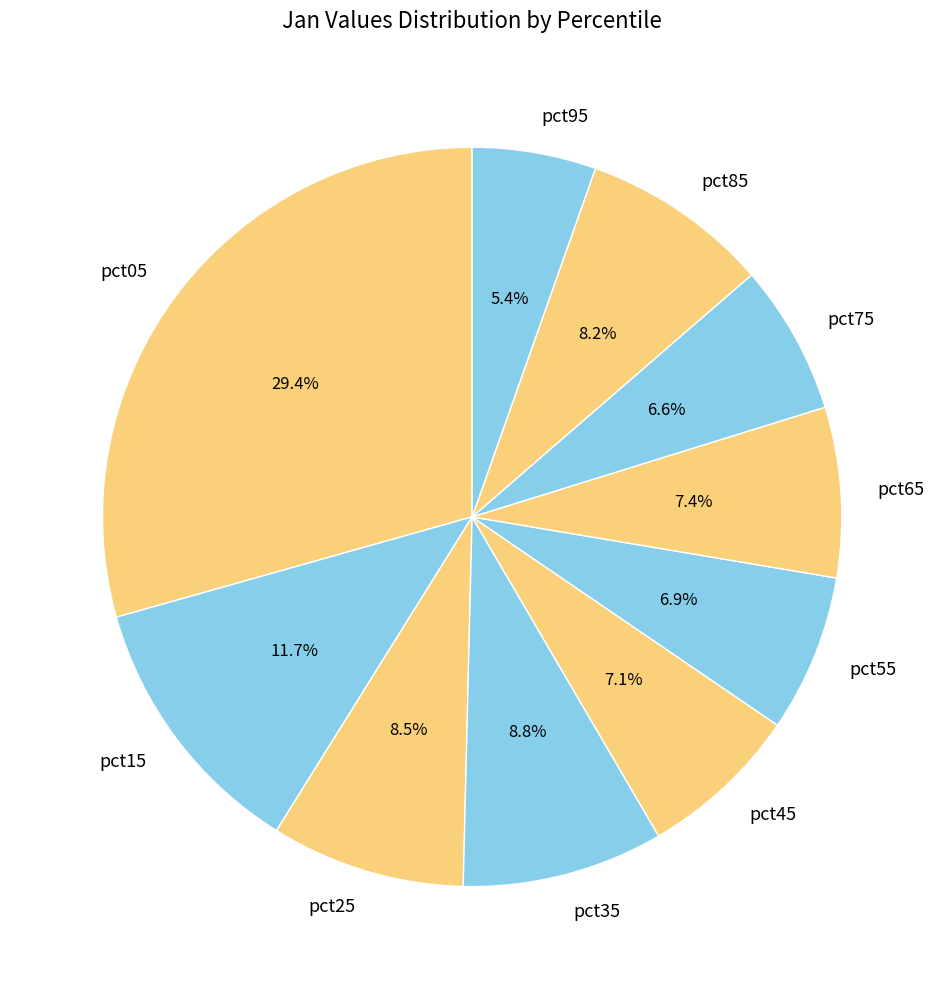

Is it true that pct25 is 23% of the pie?

False